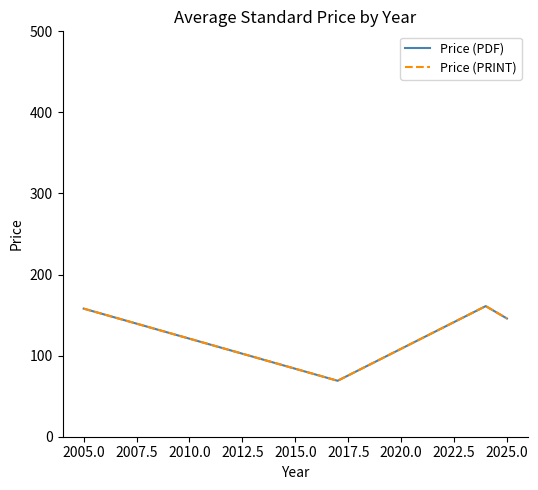

What is the value of the Price (PRINT) point at the 3rd from the left?

161.1